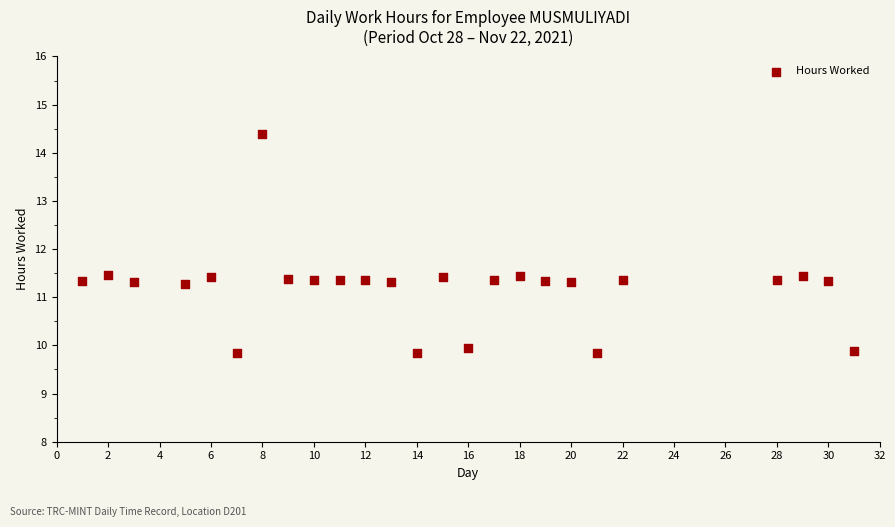

What is the range of X values (max minus min)?

30.0